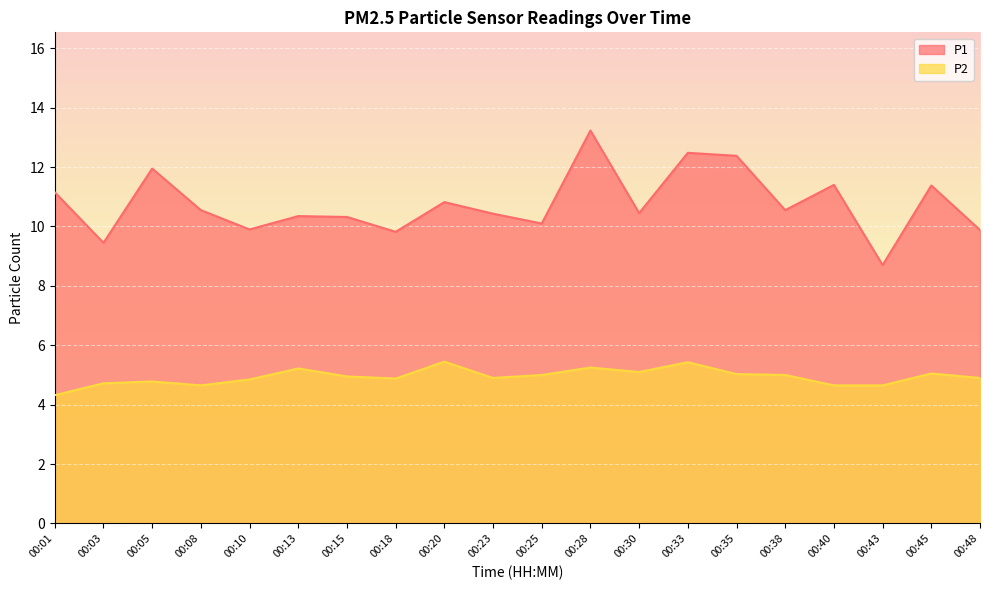

True or false: P1 has more than 2 interior local peaks.

True